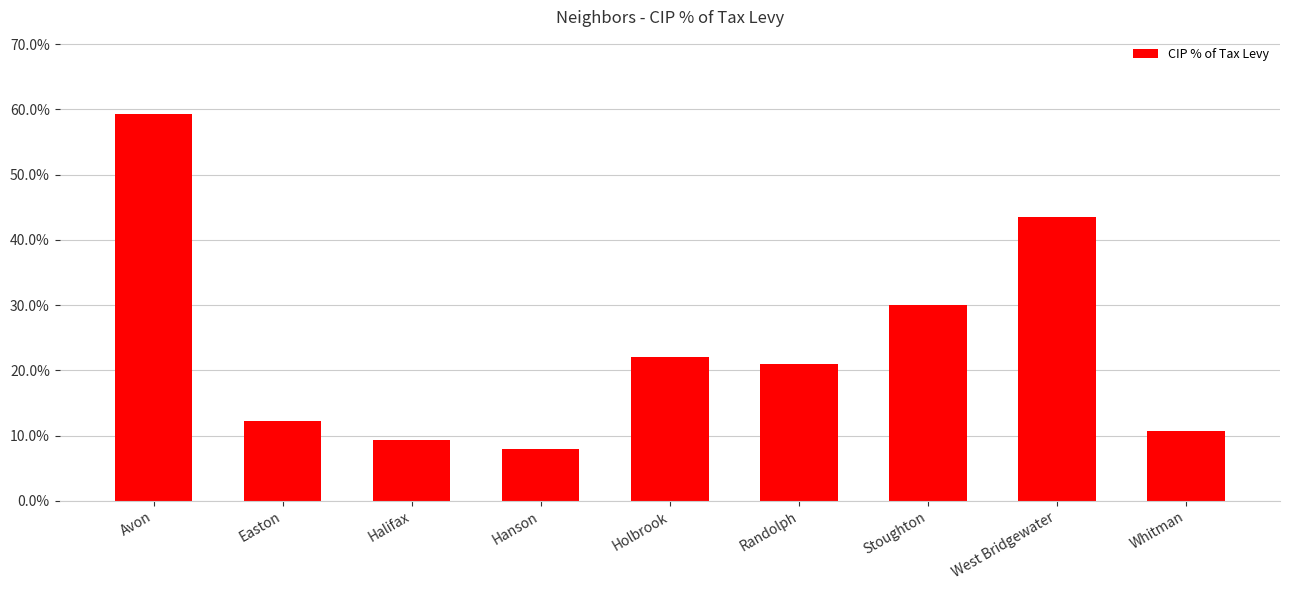

Are the bars horizontal?

No